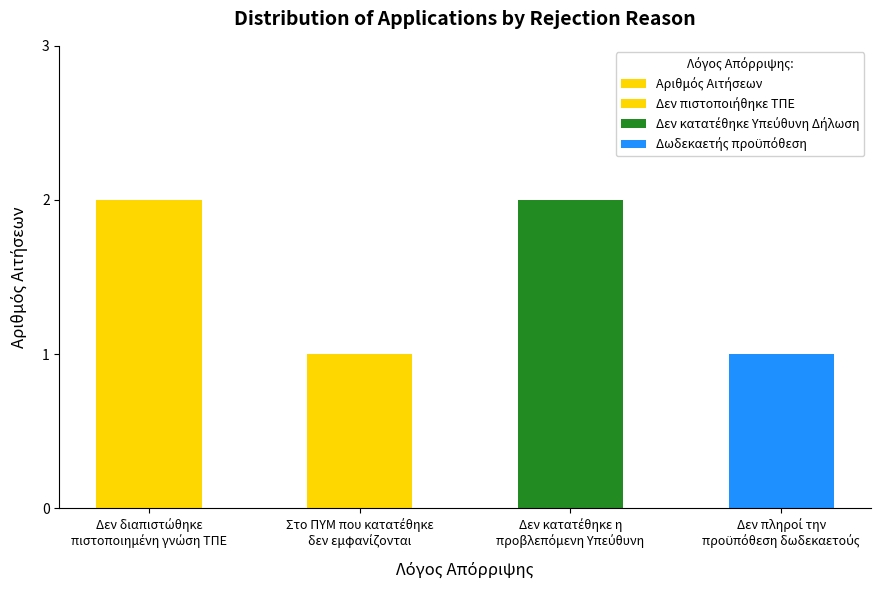

What is the value of the 2nd bar from the left?

1